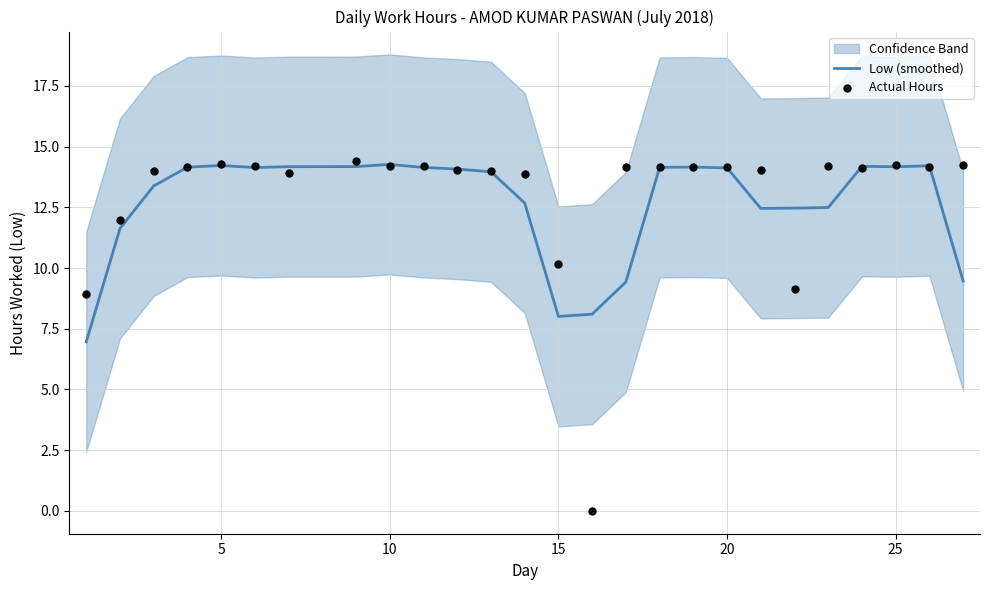

At how many categories does at least one series exceed 5?

26